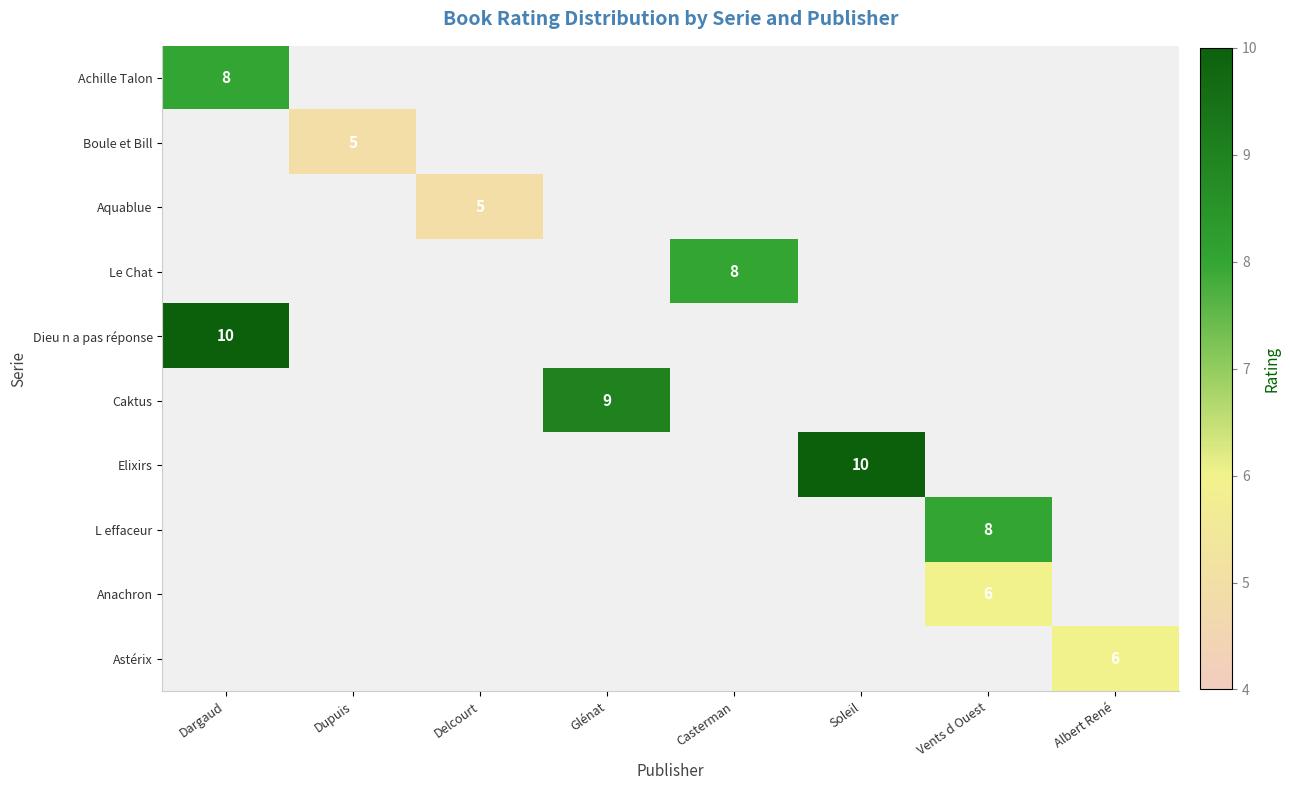

Is it true that L effaceur equals 11 at Vents d Ouest?

False